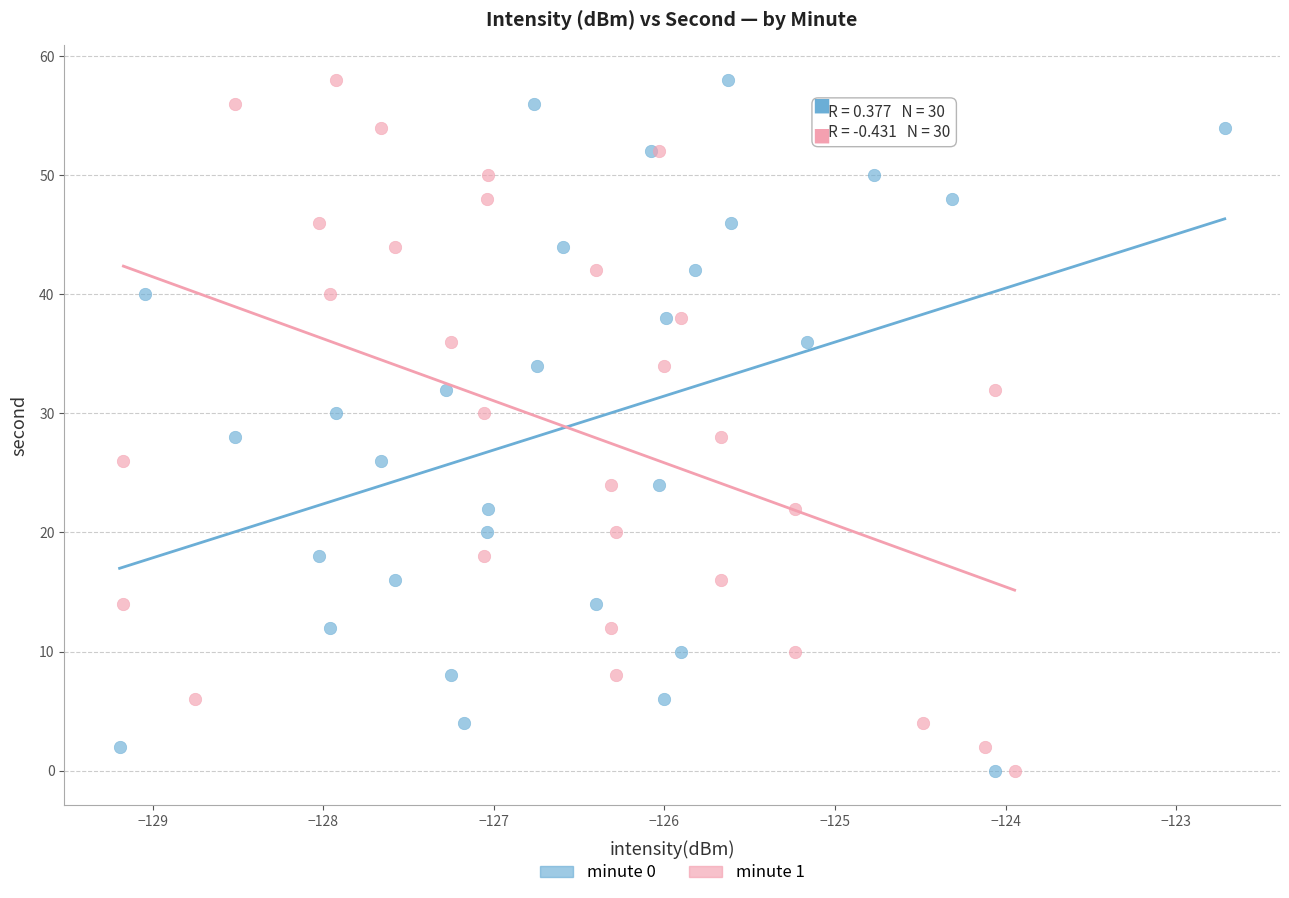

What are all the series names shown in the legend?

minute 0, minute 1